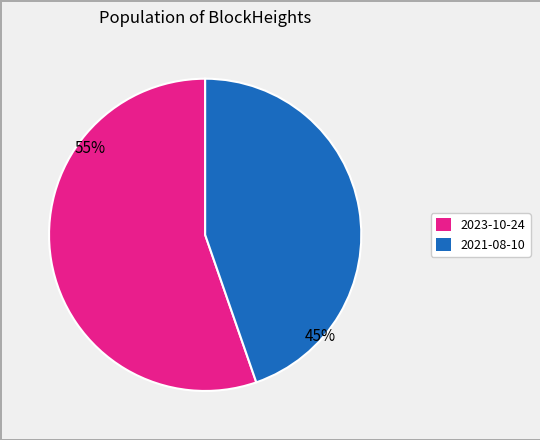

Is there any slice that represents more than half of the pie?

Yes